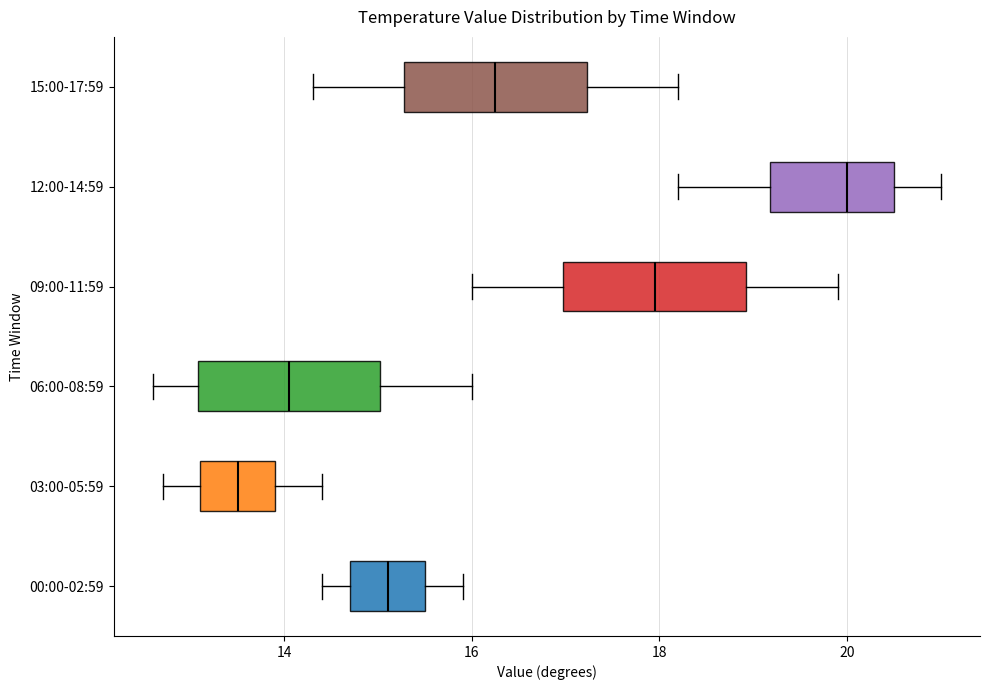

Reading bottom to top, read every box against the x-axis: the position of its median line, the range the box covers, and the ends of its whiskers. The values are not printed on the chart, so give them approximately, as read against the axis.

00:00-02:59: median 15.2, box 14.8 to 15.6, whiskers 14.4 to 16.0
03:00-05:59: median 13.6, box 13.2 to 14.0, whiskers 12.8 to 14.4
06:00-08:59: median 14.0, box 13.0 to 15.0, whiskers 12.6 to 16.0
09:00-11:59: median 18.0, box 17.0 to 19.0, whiskers 16.0 to 20.0
12:00-14:59: median 20.0, box 19.2 to 20.6, whiskers 18.2 to 21.0
15:00-17:59: median 16.2, box 15.2 to 17.2, whiskers 14.4 to 18.2